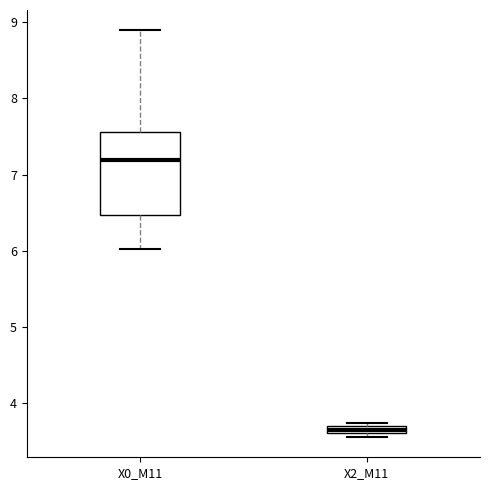

Where does the median line of the box for X0_M11 sit on the y-axis? The values are not printed on the chart, so give them approximately, as read against the axis.

7.2